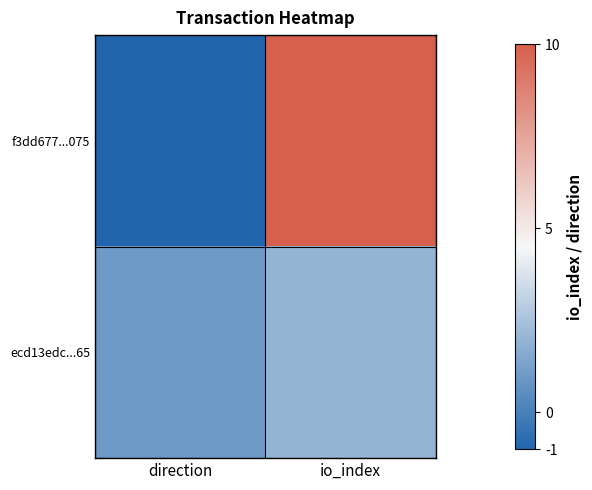

Reading left to right, extract all data points from this chart.

f3dd677...075: direction=-1	io_index=10
ecd13edc...65: direction=1	io_index=2